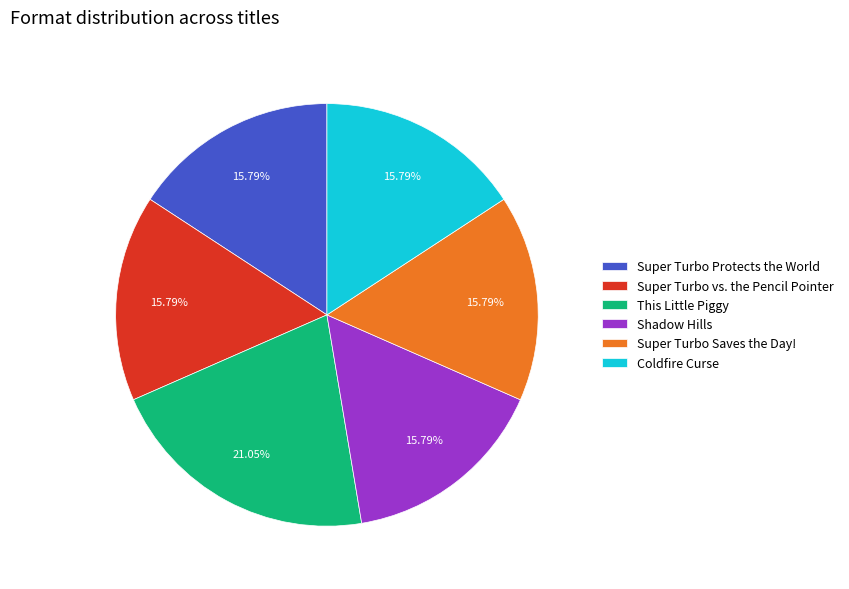

Is the sum of Super Turbo Protects the World and Coldfire Curse greater than half?

No